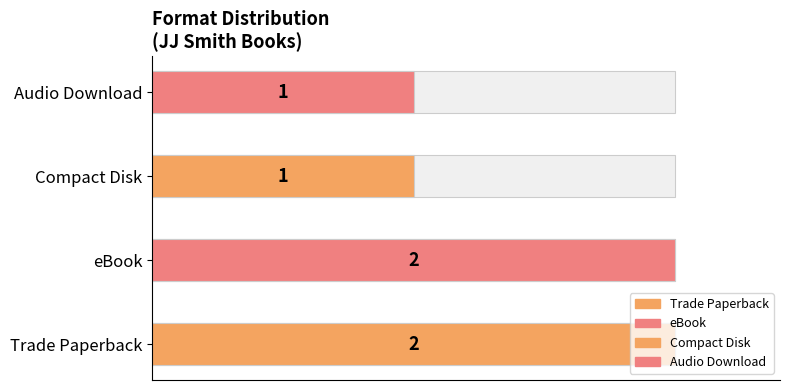

Which category has the highest value across all series?

Trade Paperback